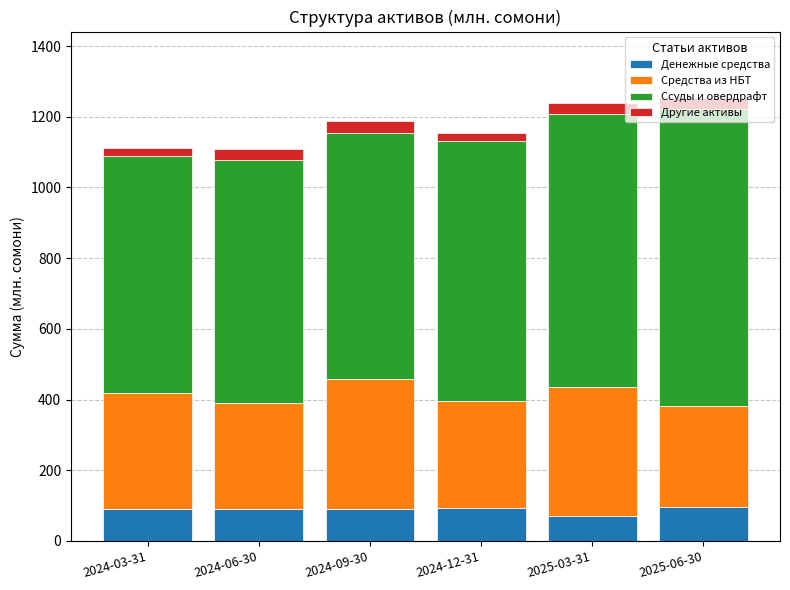

What is the sum of all Денежные средства values?

530.5